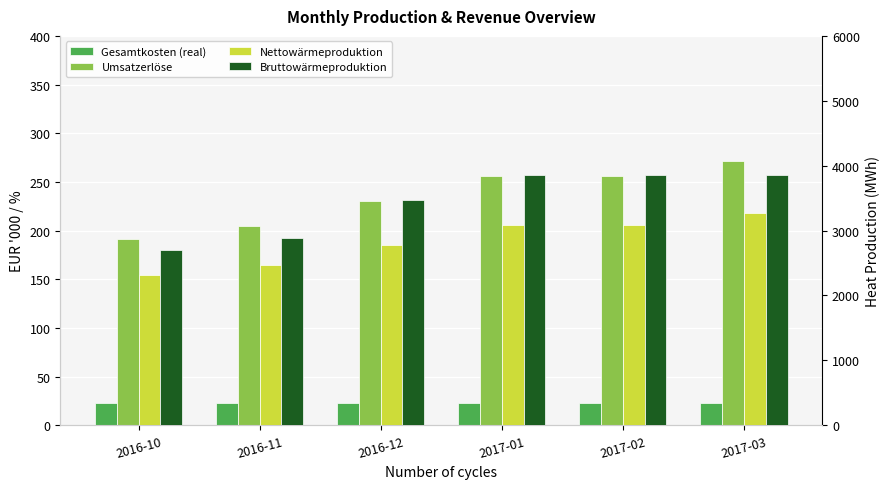

True or false: Umsatzerlöse has a value of 230.1 at 2016-12.

True